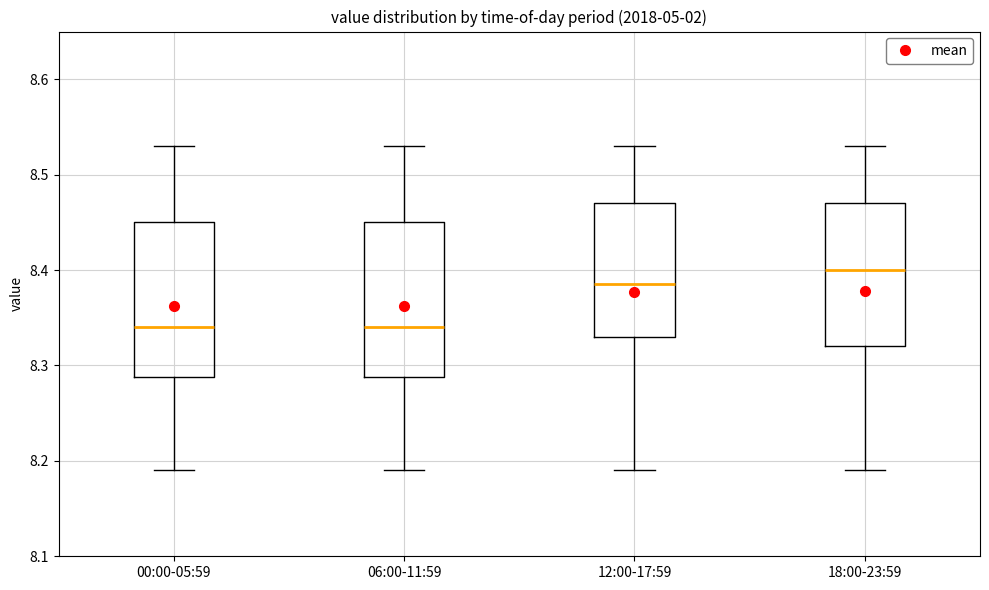

Reading left to right, read every box against the y-axis: the position of its median line, the range the box covers, and the ends of its whiskers. The values are not printed on the chart, so give them approximately, as read against the axis.

00:00-05:59: median 8.34, box 8.29 to 8.45, whiskers 8.19 to 8.53
06:00-11:59: median 8.34, box 8.29 to 8.45, whiskers 8.19 to 8.53
12:00-17:59: median 8.39, box 8.33 to 8.47, whiskers 8.19 to 8.53
18:00-23:59: median 8.40, box 8.32 to 8.47, whiskers 8.19 to 8.53